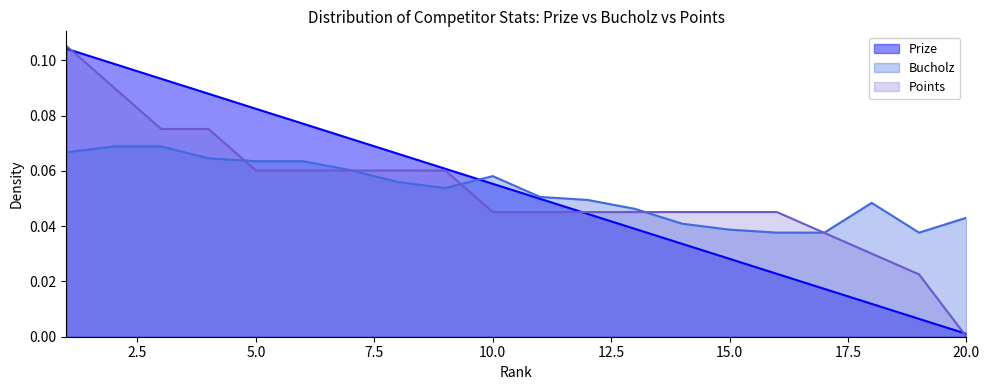

What is the sum of all Prize values?

1.1